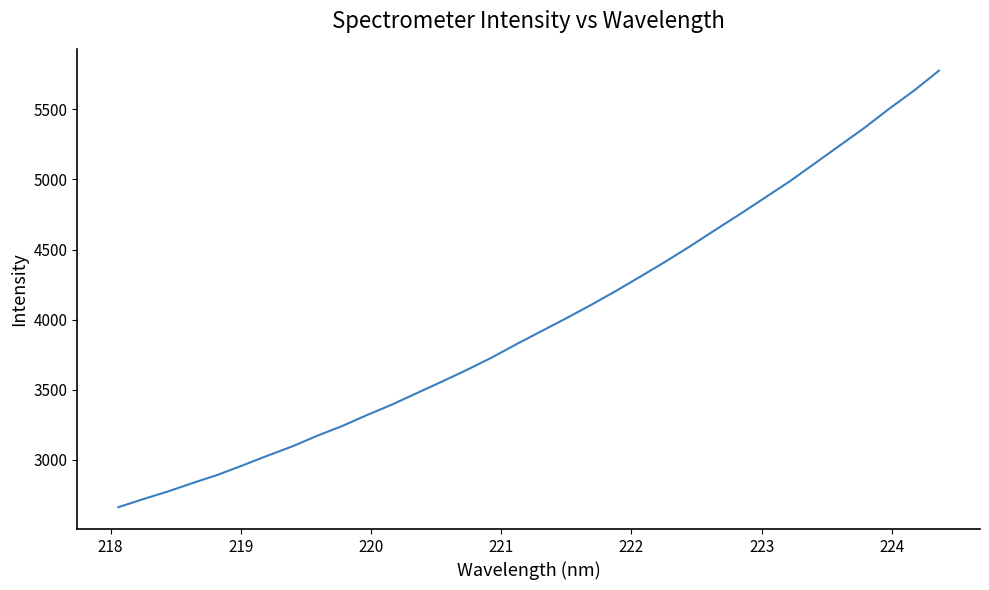

What is the difference between the maximum and minimum values?

3113.8